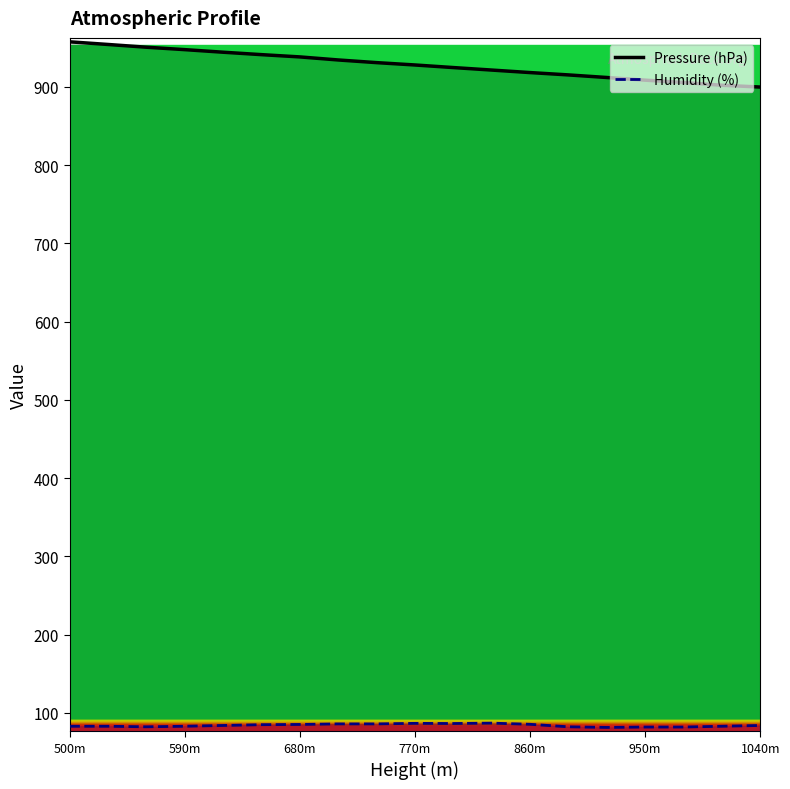

What is the approximate value of Humidity (%) at 860m?

85.5